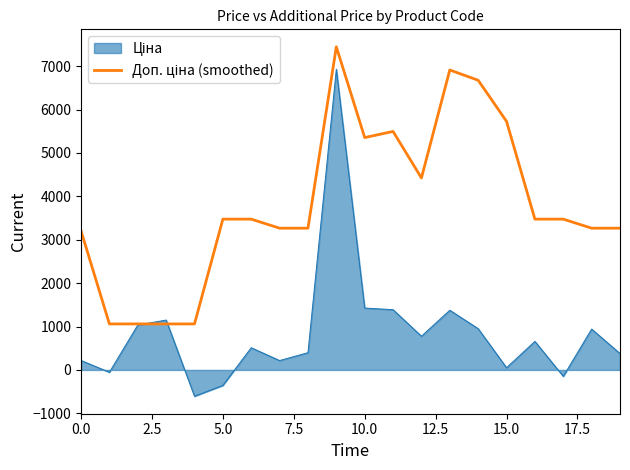

What is the greatest value displayed?

7444.6